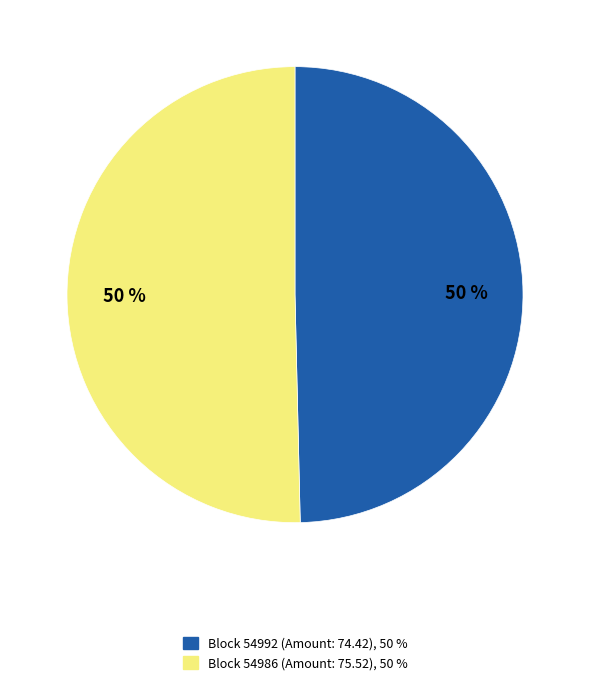

To the nearest percent, what is the average slice percentage?

50%